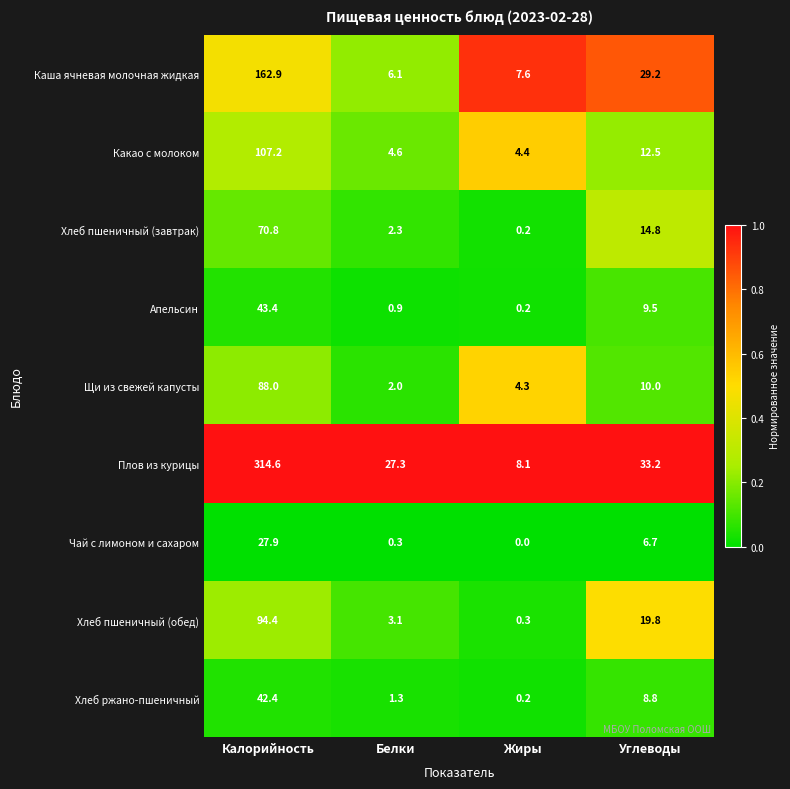

List the series in order of their peak value, lowest first.

Чай с лимоном и сахаром, Хлеб ржано-пшеничный, Апельсин, Хлеб пшеничный (завтрак), Щи из свежей капусты, Хлеб пшеничный (обед), Какао с молоком, Каша ячневая молочная жидкая, Плов из курицы